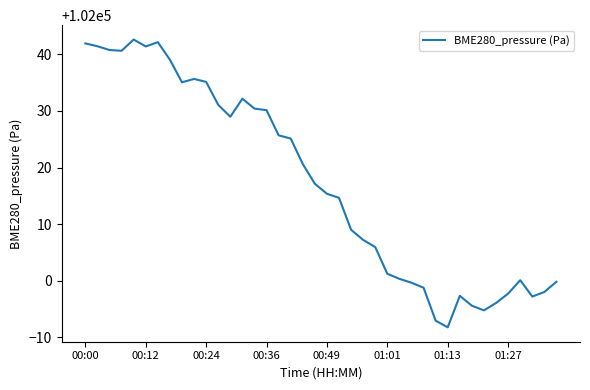

What is the smallest value displayed?

101991.8